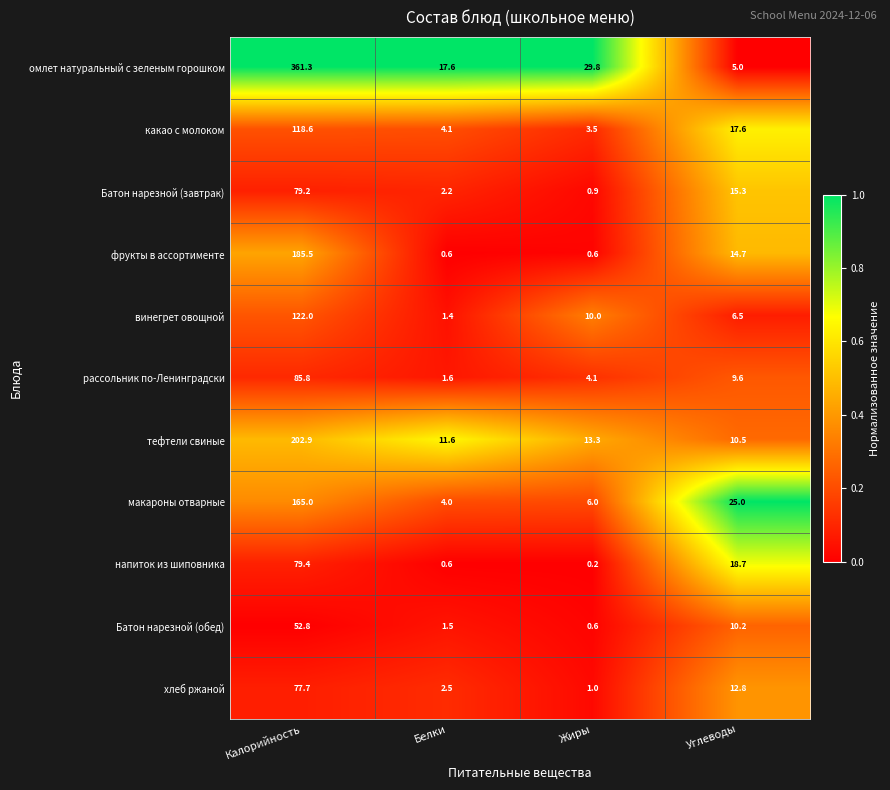

Which series changed the most between Белки and Углеводы?

макароны отварные